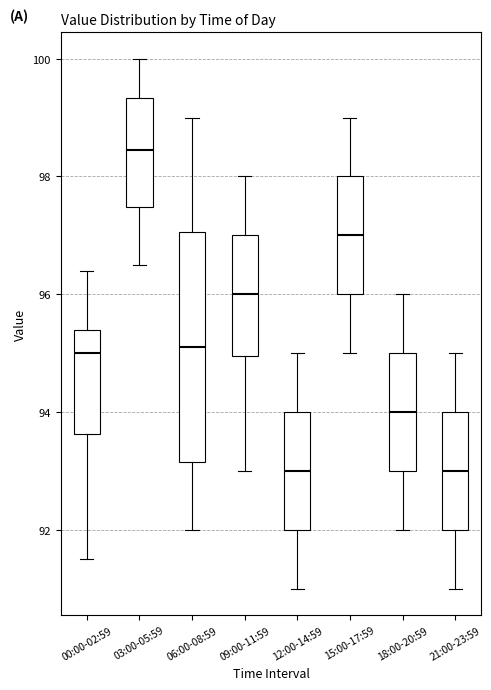

Which box has the highest median line?

03:00-05:59